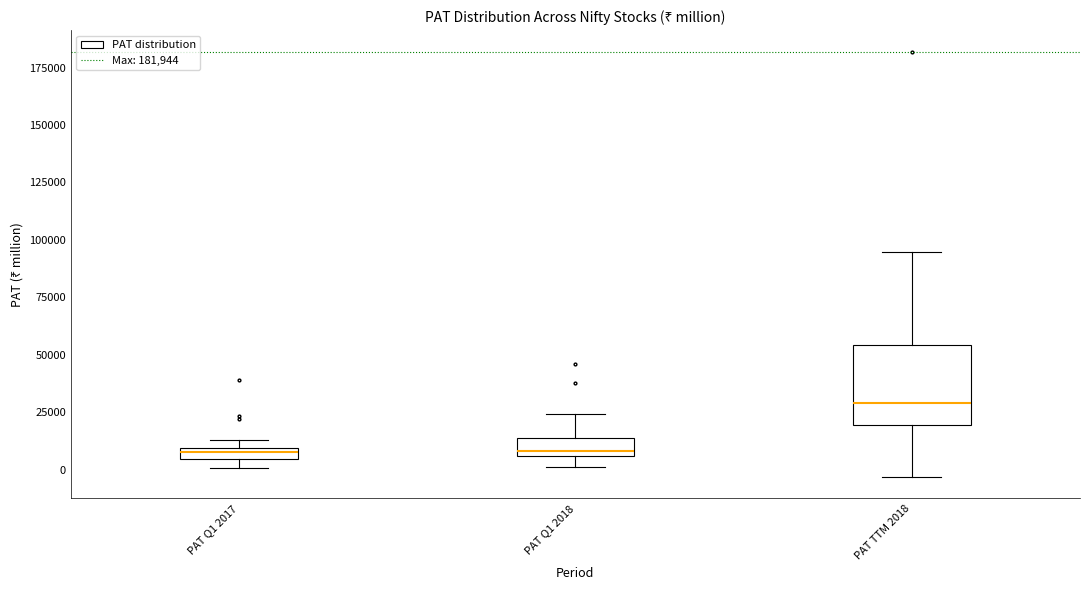

Which box has the highest median line?

PAT TTM 2018